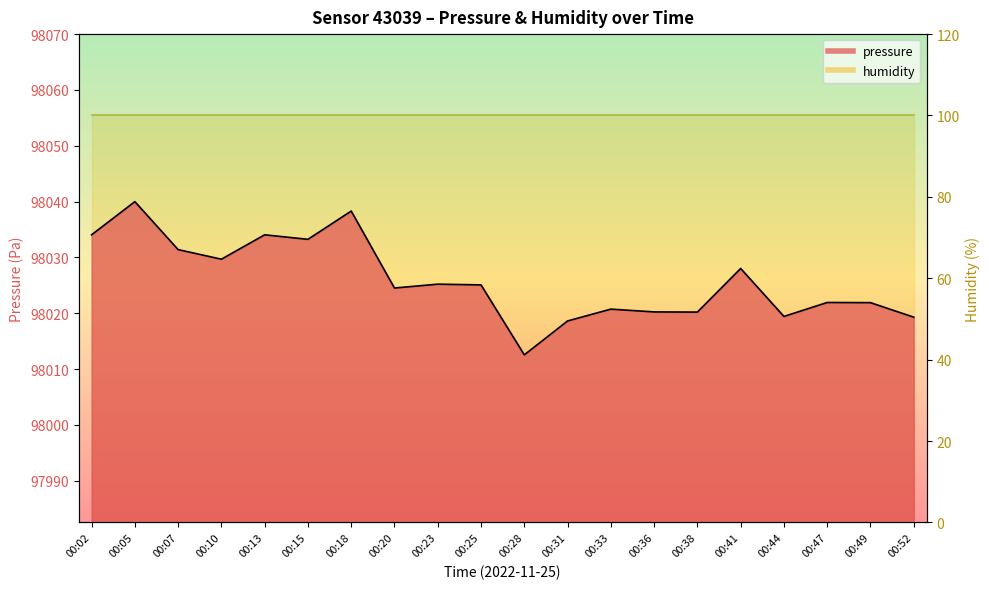

What is the ratio of the value at 00:02 to the value at 00:33?

1.0